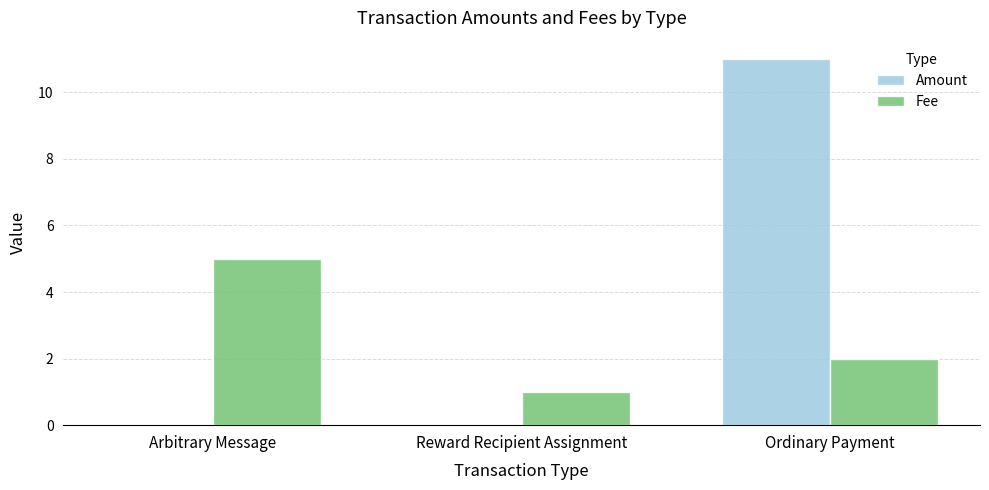

The value of Amount at Arbitrary Message is 0. True or false?

True